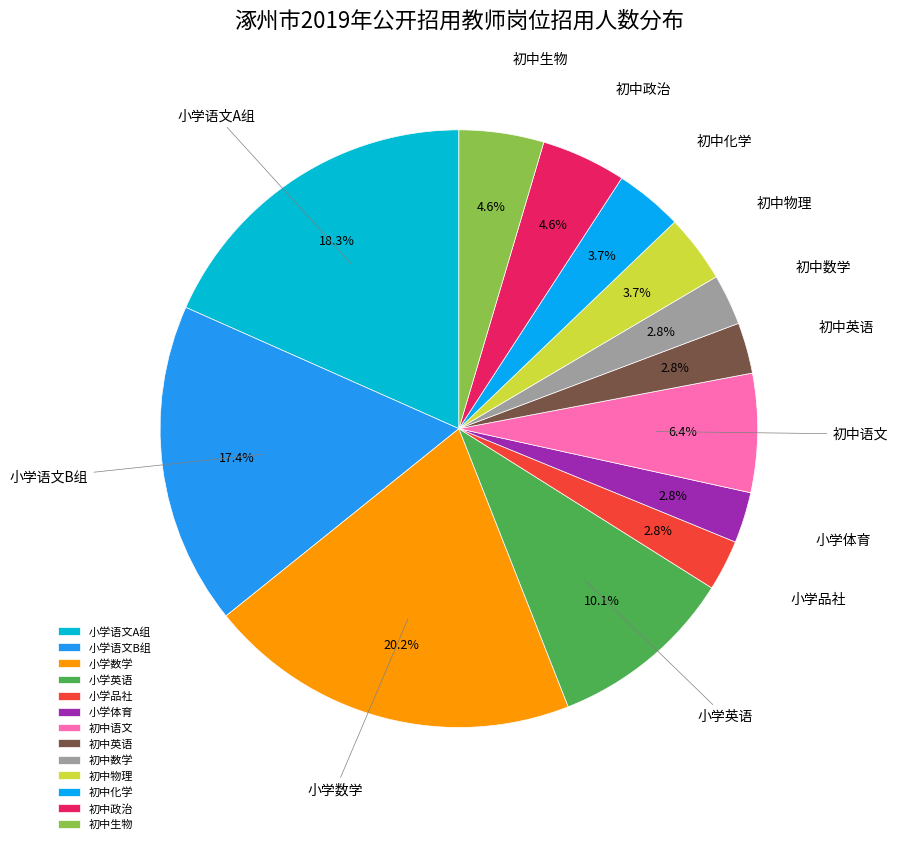

Which slice is the largest?

小学数学